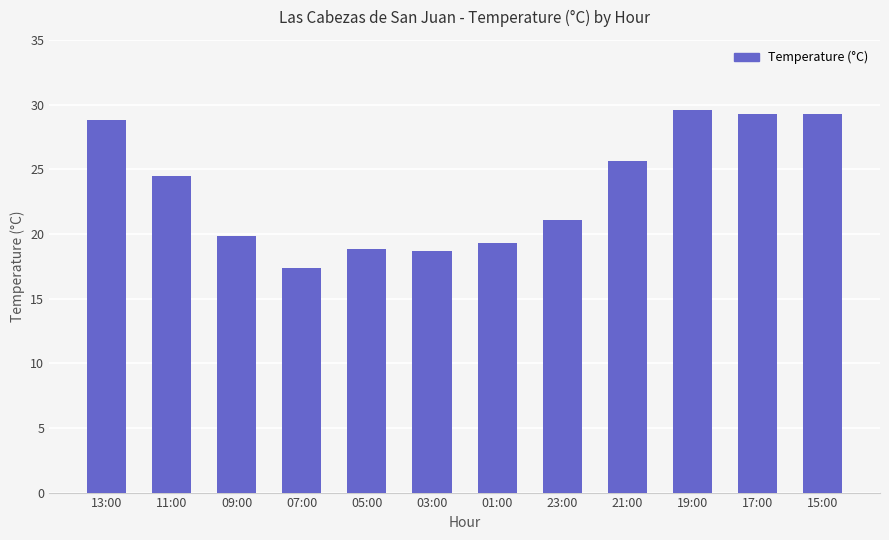

Which label corresponds to the smallest value in the chart?

07:00